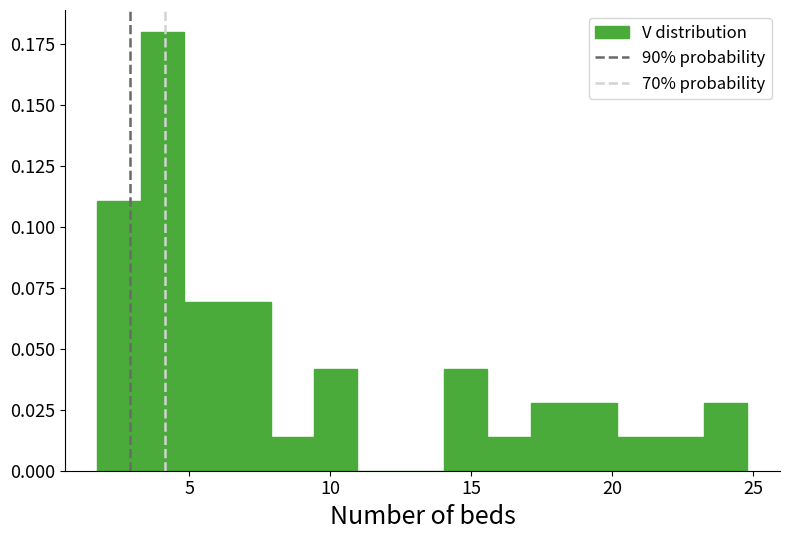

Read against the x-axis, roughly where is the centre of the tallest bar?

4.0